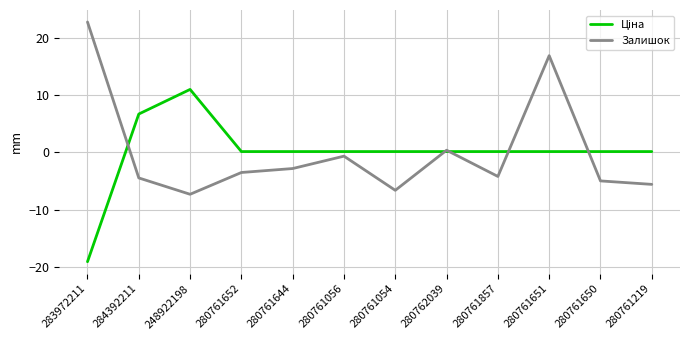

Which category has the lowest value across all series?

283972211